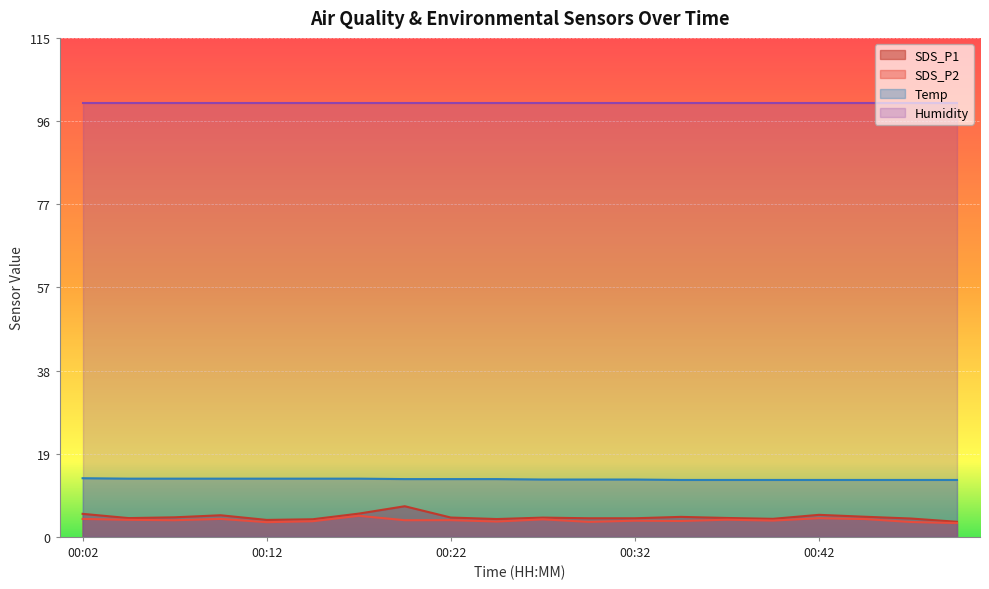

The SDS_P2 series shows 4.8 at 00:17. True or false?

True